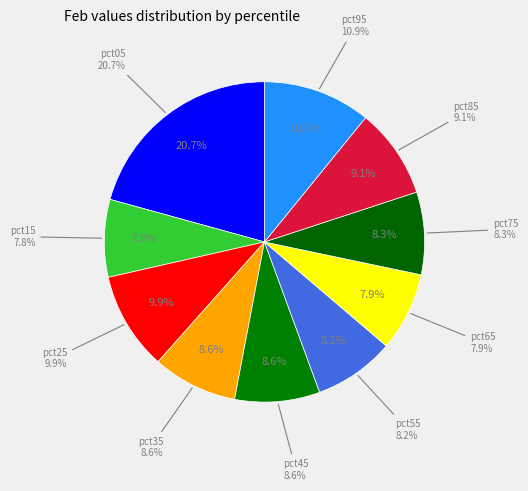

Rank the categories by value from highest to lowest.

pct05, pct95, pct25, pct85, pct45, pct35, pct75, pct55, pct65, pct15